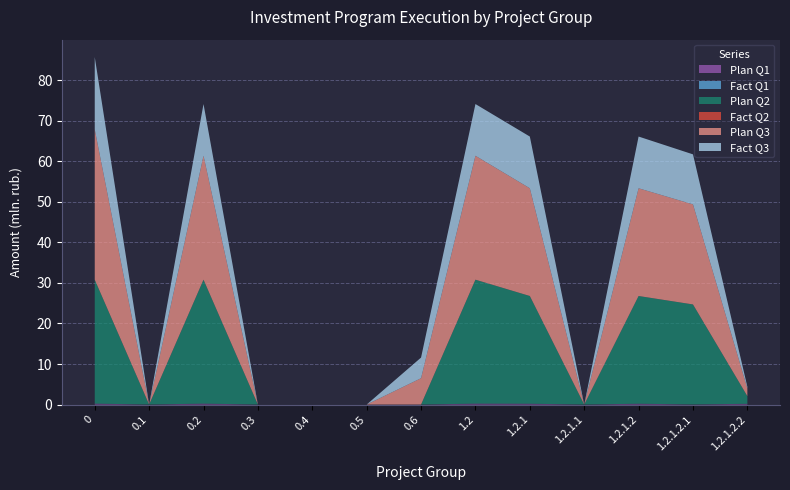

Reading right to left, extract all data points from this chart.

Plan Q1: 1.2.1.2.2=0.2	1.2.1.2.1=0.0	1.2.1.2=0.2	1.2.1.1=0.0	1.2.1=0.2	1.2=0.2	0.6=0.0	0.5=0.0	0.4=0.0	0.3=0.0	0.2=0.2	0.1=0.0	0=0.2
Fact Q1: 1.2.1.2.2=0.0	1.2.1.2.1=0.0	1.2.1.2=0.0	1.2.1.1=0.0	1.2.1=0.0	1.2=0.0	0.6=0.0	0.5=0.0	0.4=0.0	0.3=0.0	0.2=0.0	0.1=0.0	0=0.0
Plan Q2: 1.2.1.2.2=1.9	1.2.1.2.1=24.7	1.2.1.2=26.6	1.2.1.1=0.0	1.2.1=26.6	1.2=30.6	0.6=0.0	0.5=0.0	0.4=0.0	0.3=0.0	0.2=30.6	0.1=0.0	0=30.6
Fact Q2: 1.2.1.2.2=0.0	1.2.1.2.1=0.0	1.2.1.2=0.0	1.2.1.1=0.0	1.2.1=0.0	1.2=0.0	0.6=0.0	0.5=0.0	0.4=0.0	0.3=0.0	0.2=0.0	0.1=0.0	0=0.0
Plan Q3: 1.2.1.2.2=1.9	1.2.1.2.1=24.7	1.2.1.2=26.6	1.2.1.1=0.0	1.2.1=26.6	1.2=30.6	0.6=6.5	0.5=0.0	0.4=0.0	0.3=0.0	0.2=30.6	0.1=0.0	0=37.1
Fact Q3: 1.2.1.2.2=0.4	1.2.1.2.1=12.3	1.2.1.2=12.8	1.2.1.1=0.0	1.2.1=12.8	1.2=12.8	0.6=5.1	0.5=0.0	0.4=0.0	0.3=0.0	0.2=12.8	0.1=0.0	0=17.8